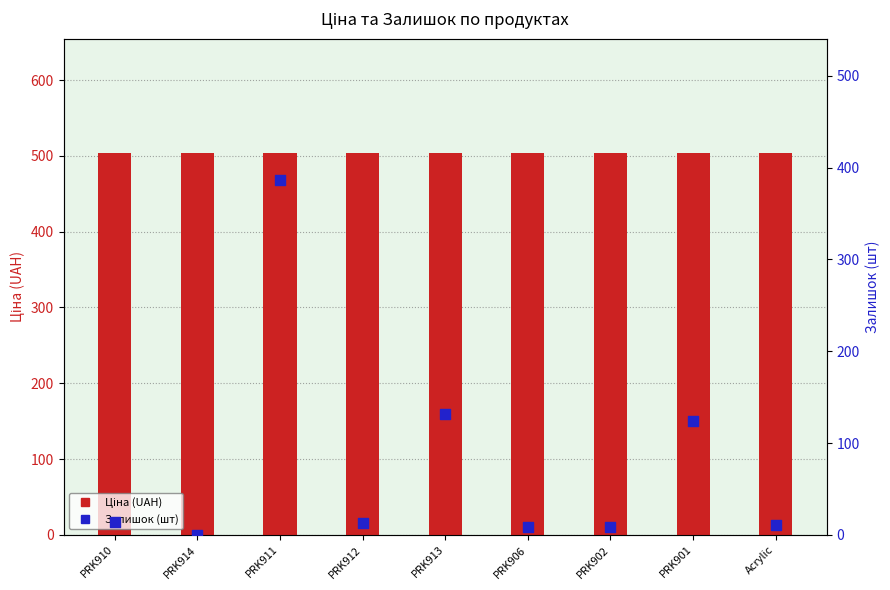

Is the value of Ціна (UAH) at Acrylic greater than the value of Залишок (шт) at Acrylic?

Yes